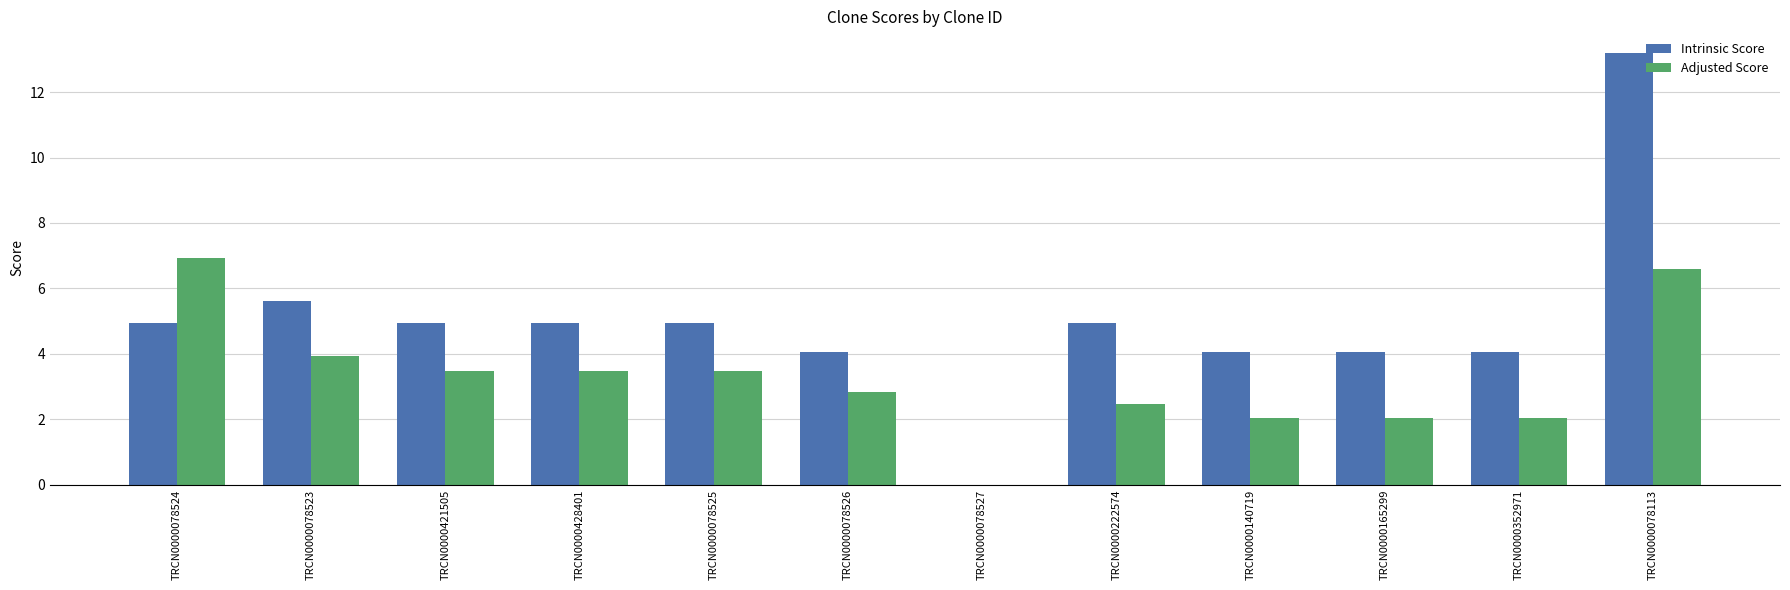

Where is Adjusted Score nearest to the value 3?

TRCN0000078526